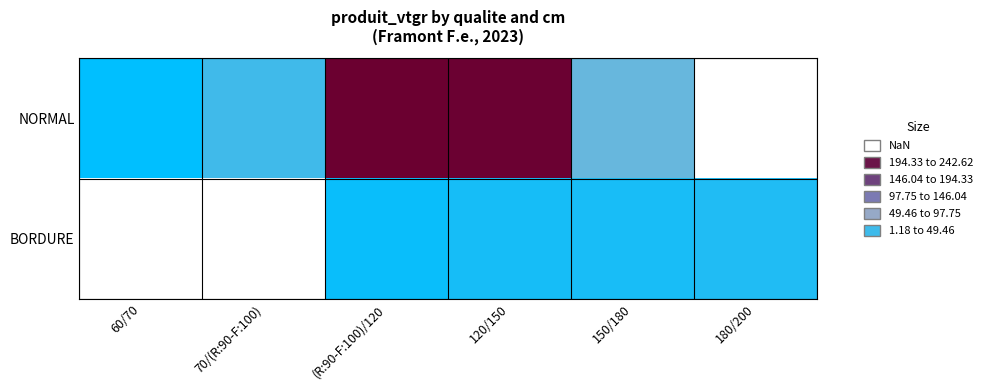

Rank the series by their maximum value, from highest to lowest.

NORMAL, BORDURE